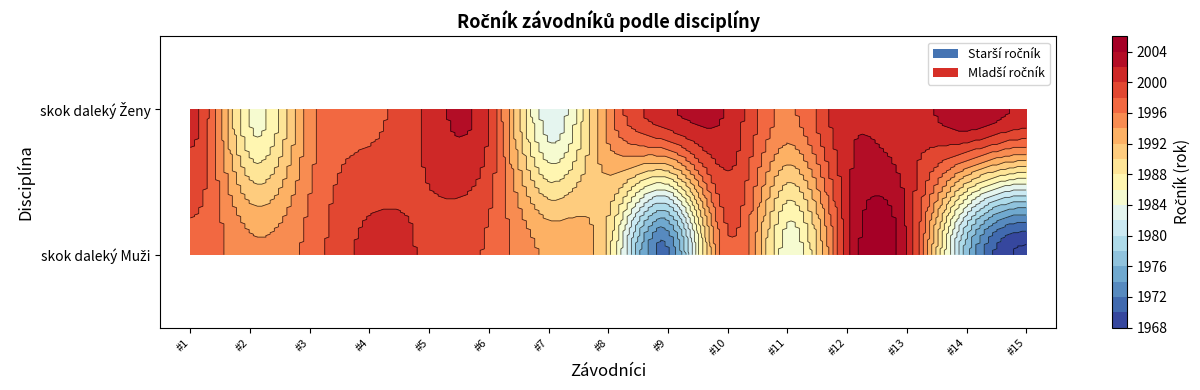

Which series has the largest total across all categories?

skok daleký Muži